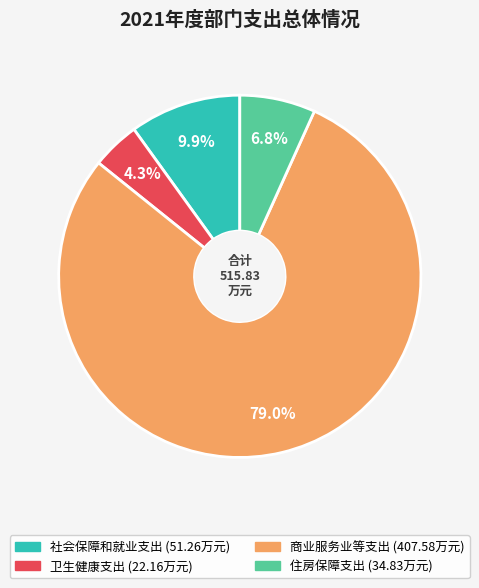

Which has a higher value, 社会保障和就业支出 or 住房保障支出?

社会保障和就业支出